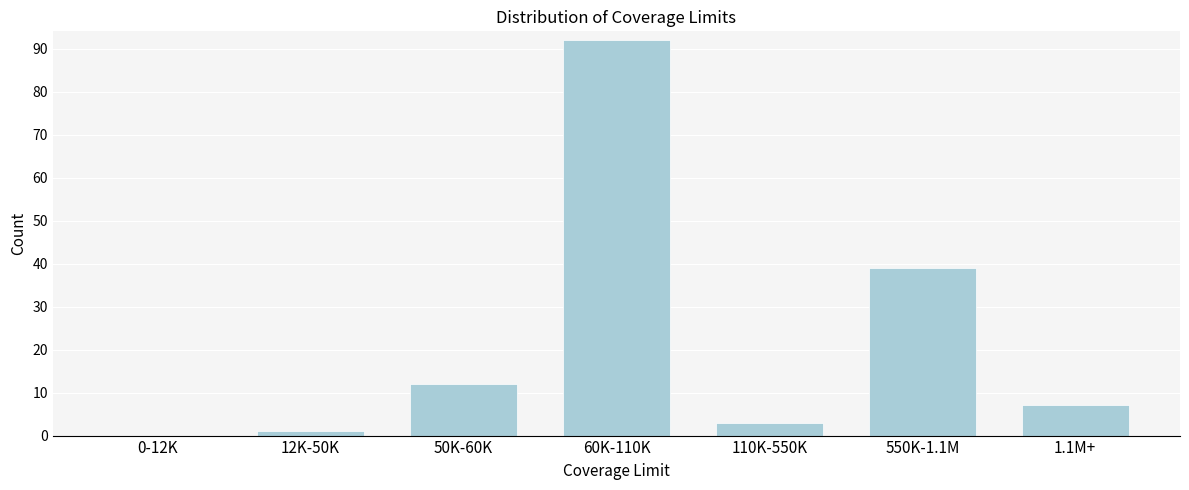

Reading right to left, list all the values displayed in this chart.

1.1M+=7	550K-1.1M=39	110K-550K=3	60K-110K=92	50K-60K=12	12K-50K=1	0-12K=0